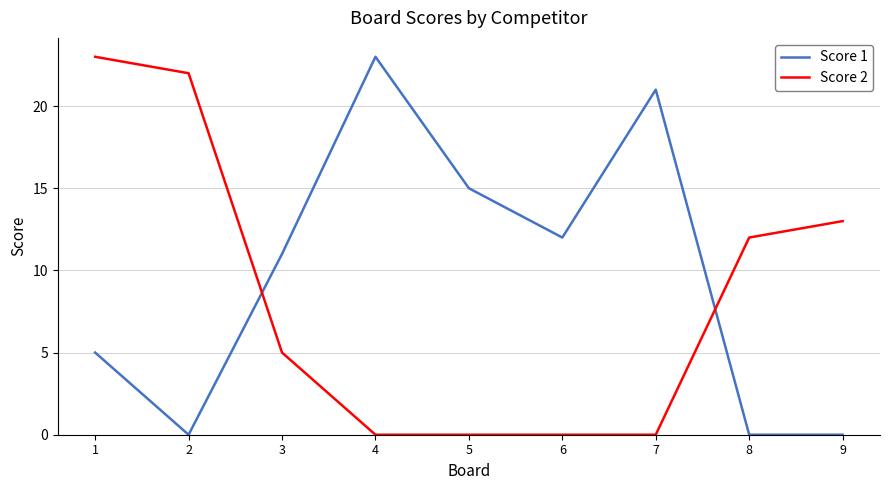

What are all the series names shown in the legend?

Score 1, Score 2